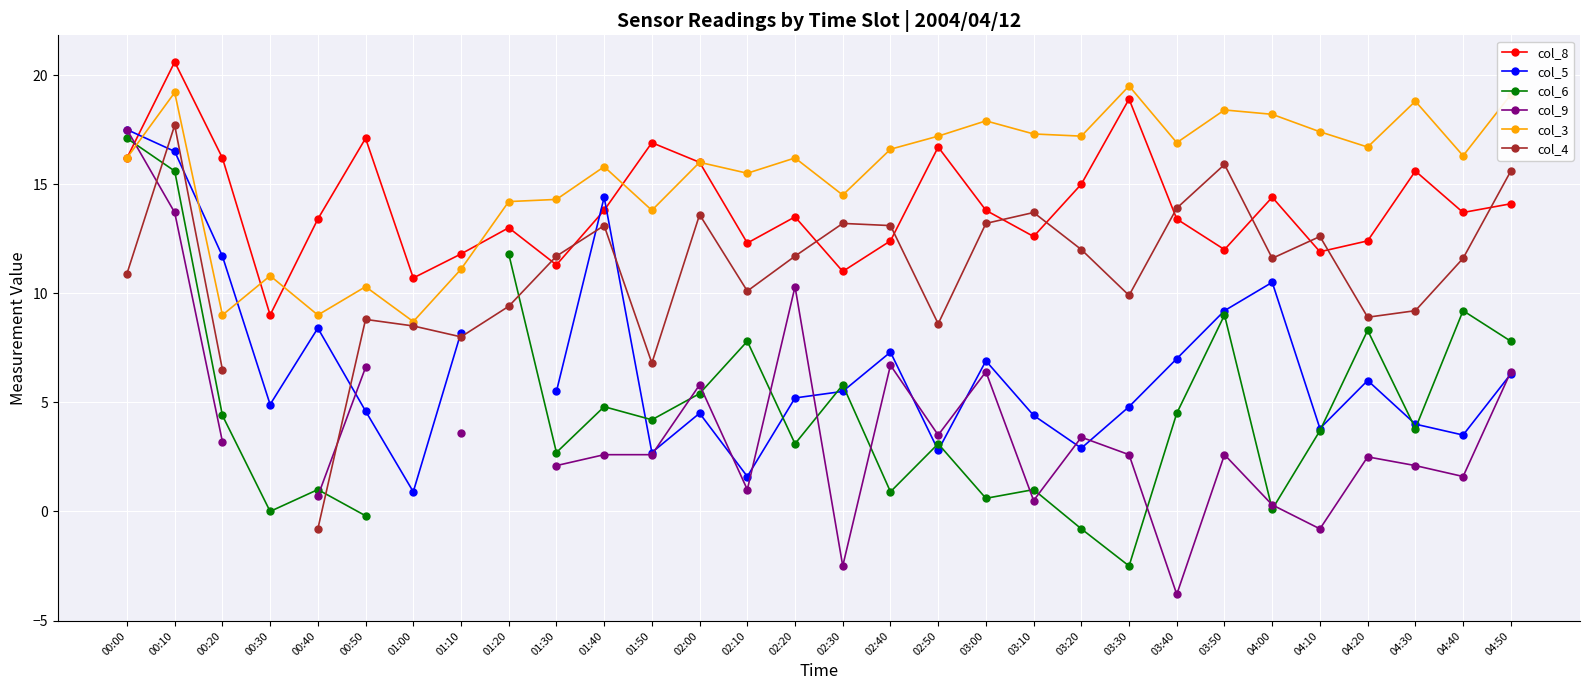

How many times do col_5 and col_8 cross each other?

3